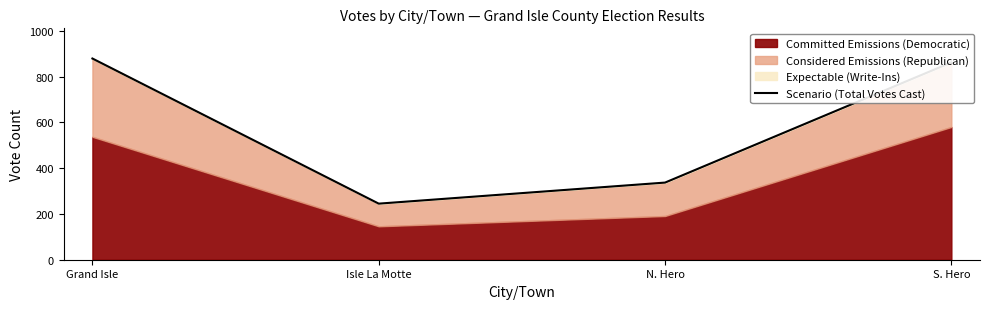

List the labels in order of value, smallest first.

Isle La Motte, N. Hero, S. Hero, Grand Isle